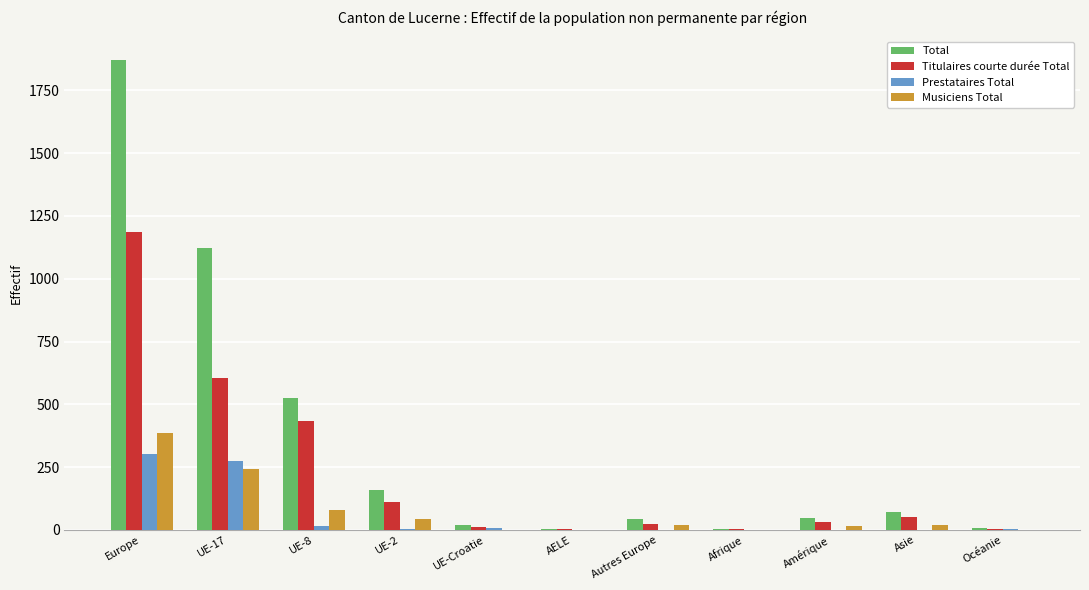

Is it true that Prestataires Total equals 303 at Europe?

True